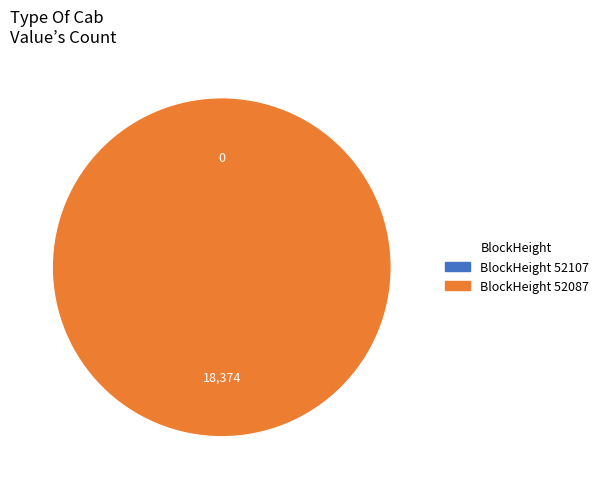

What is the change in value from 52107 to 52087?

+18374